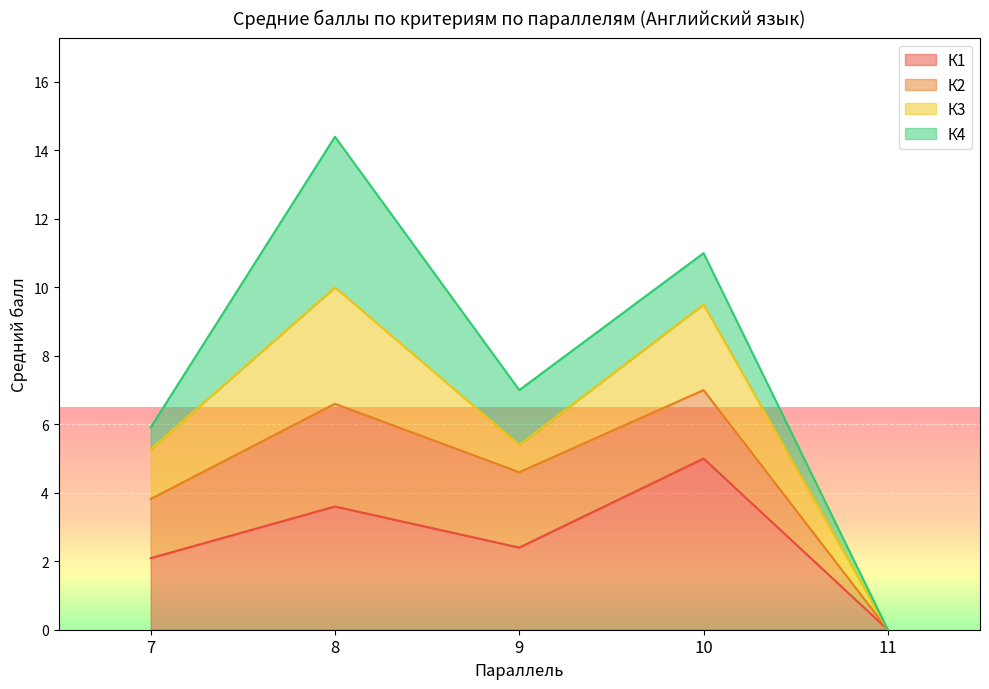

Which category has the highest value in the К1 series?

10